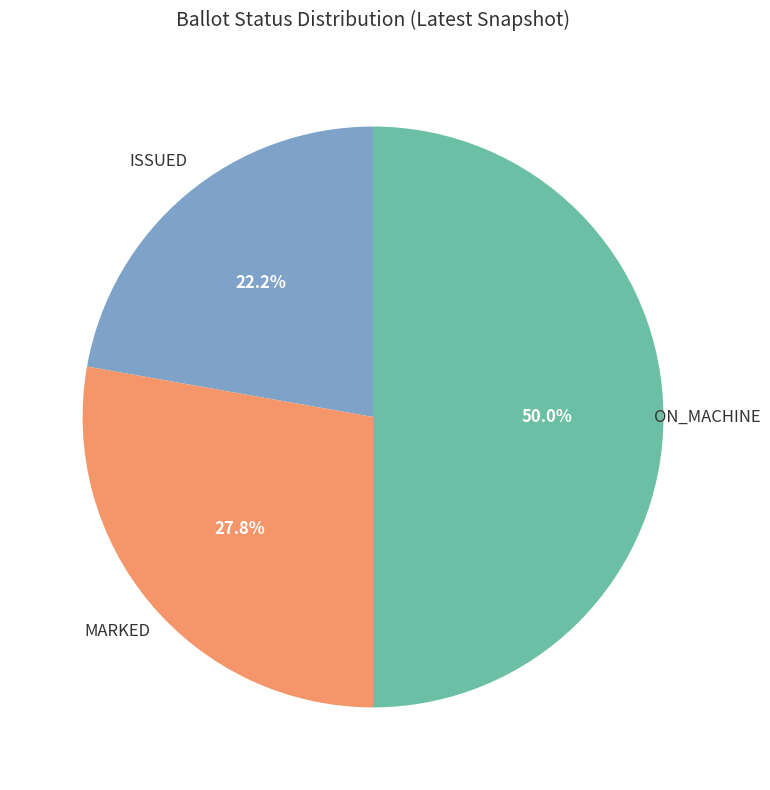

To the nearest percent, what is the difference between the ON_MACHINE and ISSUED slice percentages?

28%